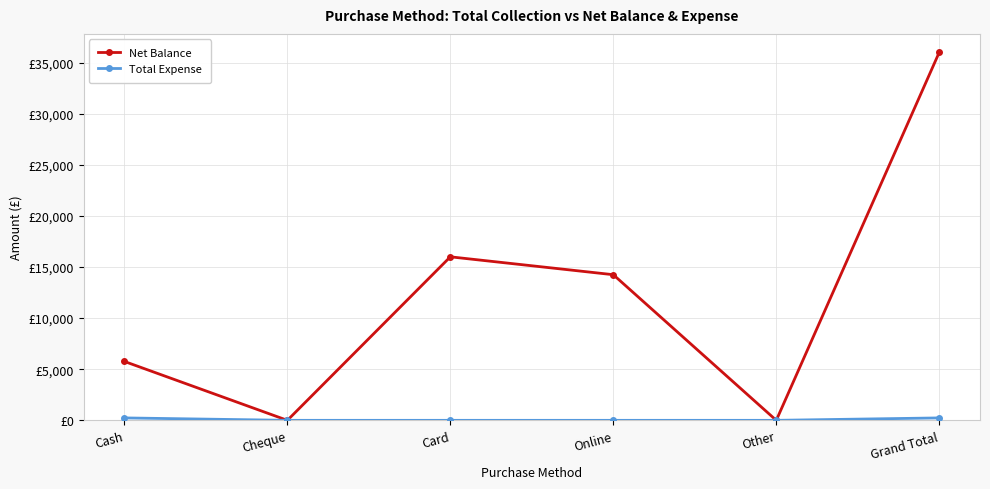

Is this an area chart (filled region under the line)?

No